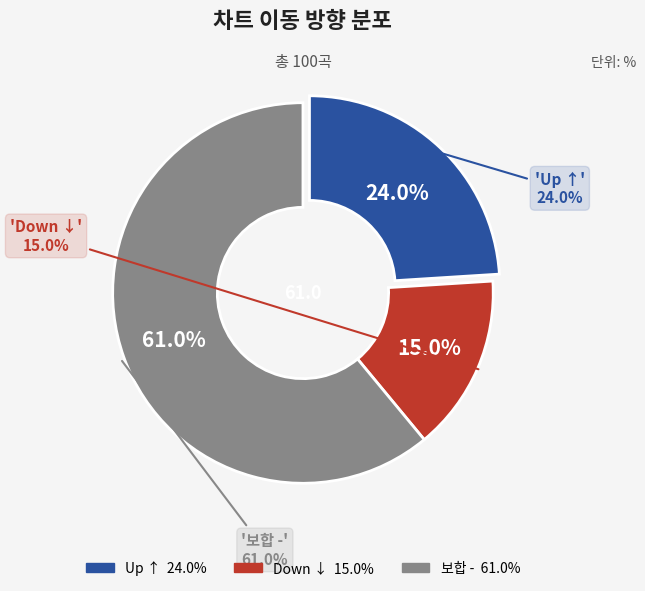

What is the change in value from up to -?

+37